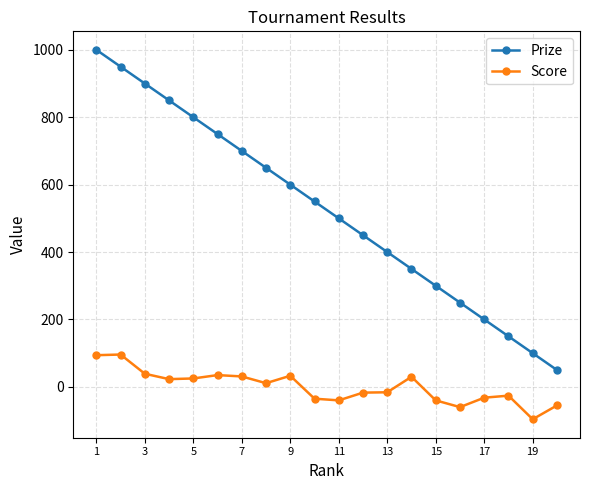

What is the sum of all Prize values?

10500